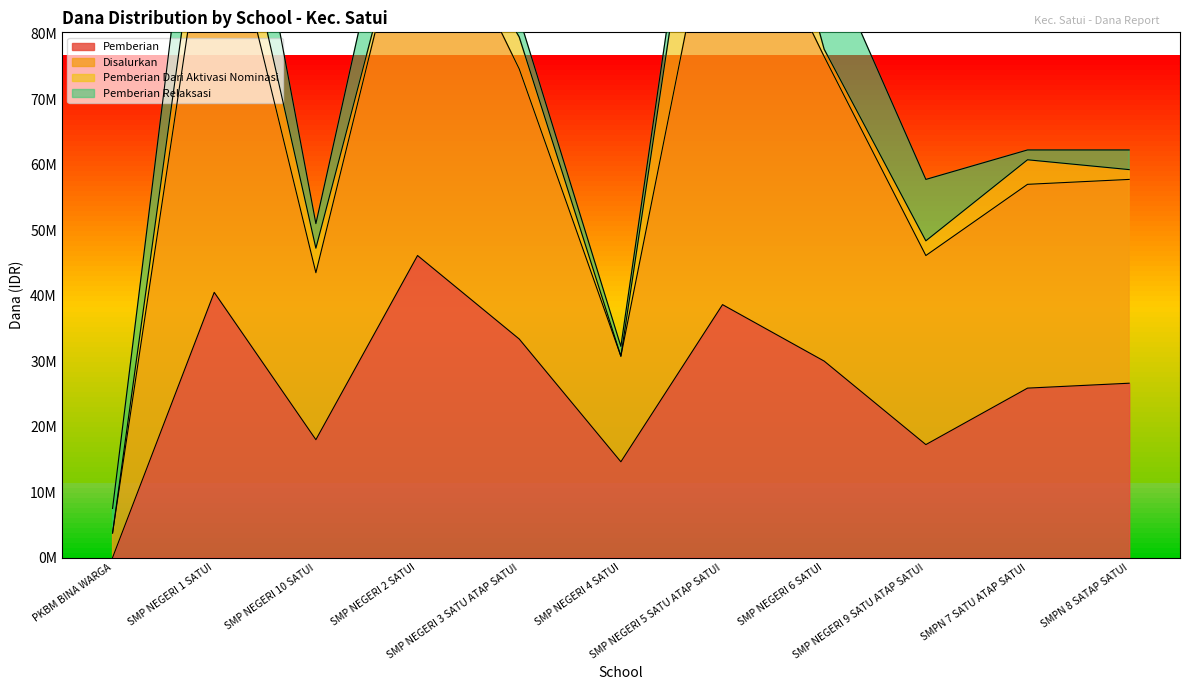

How many values in the Disalurkan series exceed 62250000?

5